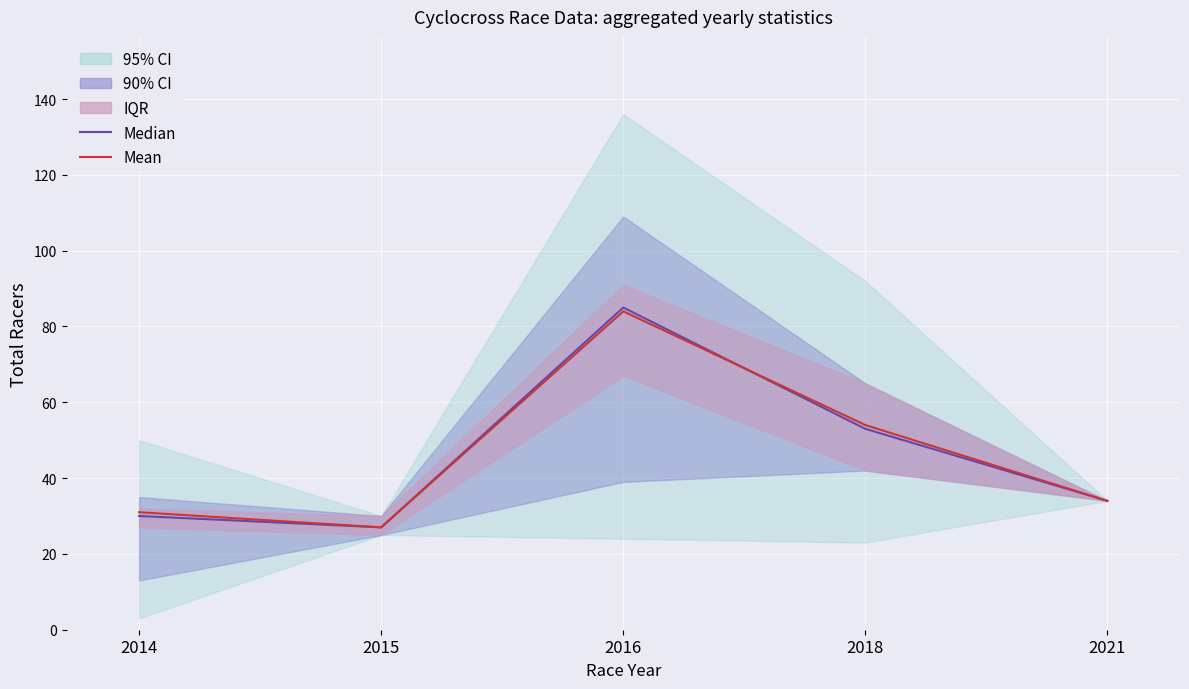

What is the sum of the Mean values at 2015 and 2021?

61